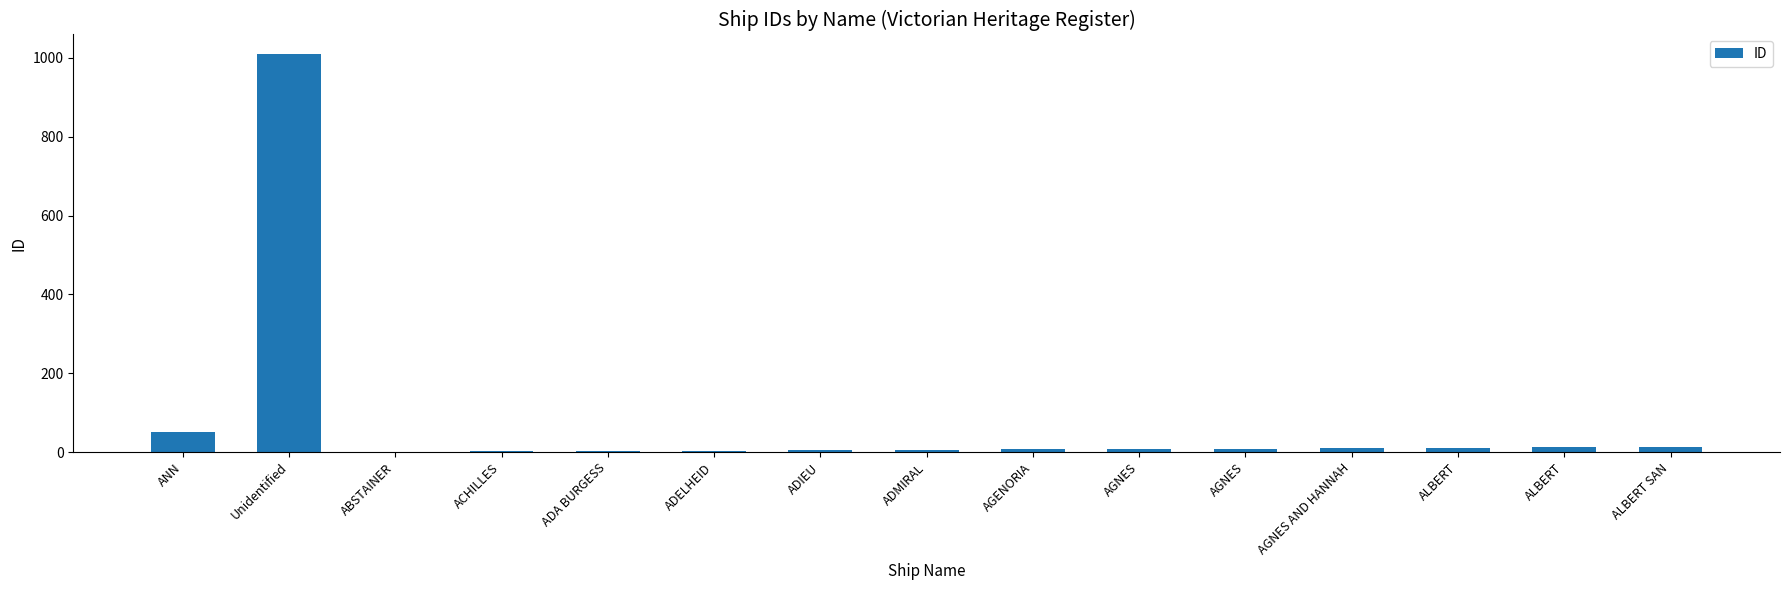

Count the number of categories in the chart.

15